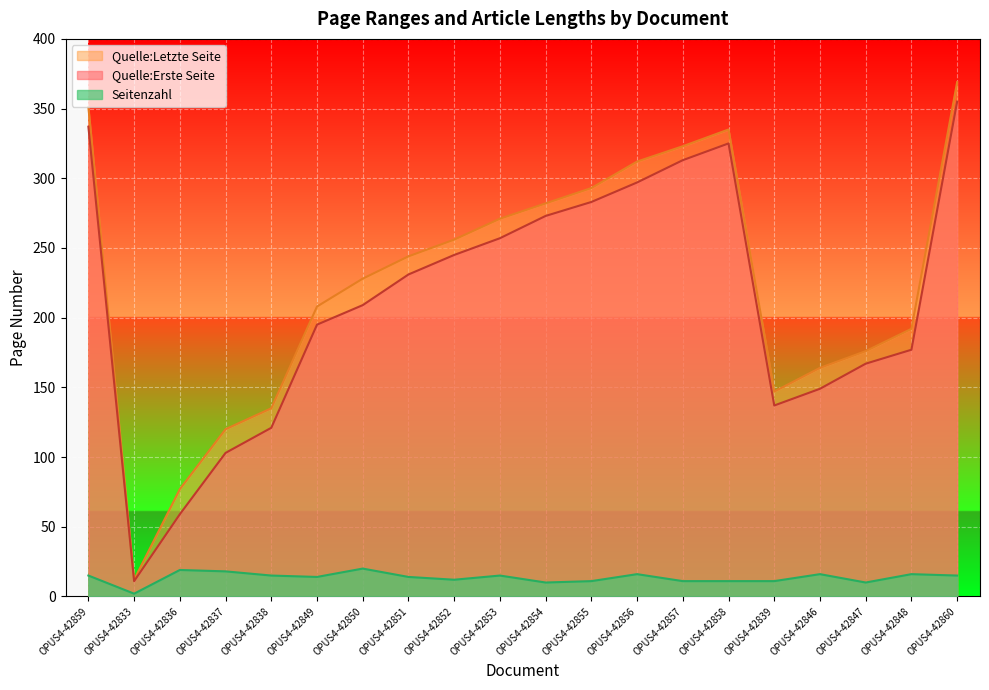

What are all the series names shown in the legend?

Quelle:Letzte Seite, Quelle:Erste Seite, Seitenzahl